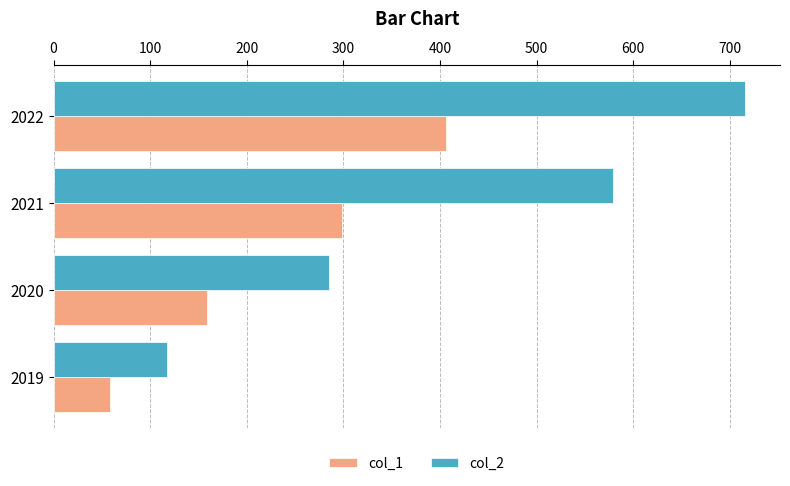

What is the spread (max minus min) of values at 2021?

281